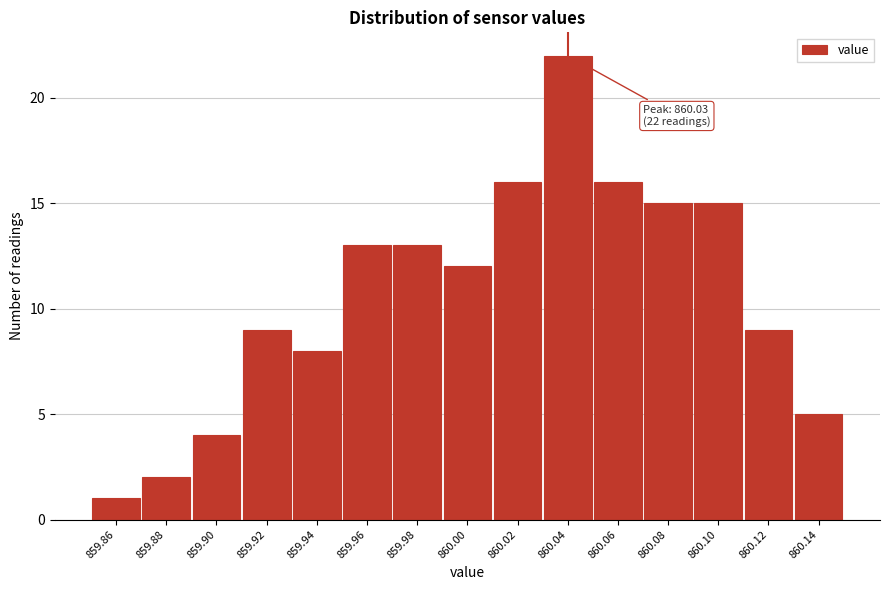

Reading right to left, extract all data points from this chart.

5	9	15	15	16	22	16	12	13	13	8	9	4	2	1